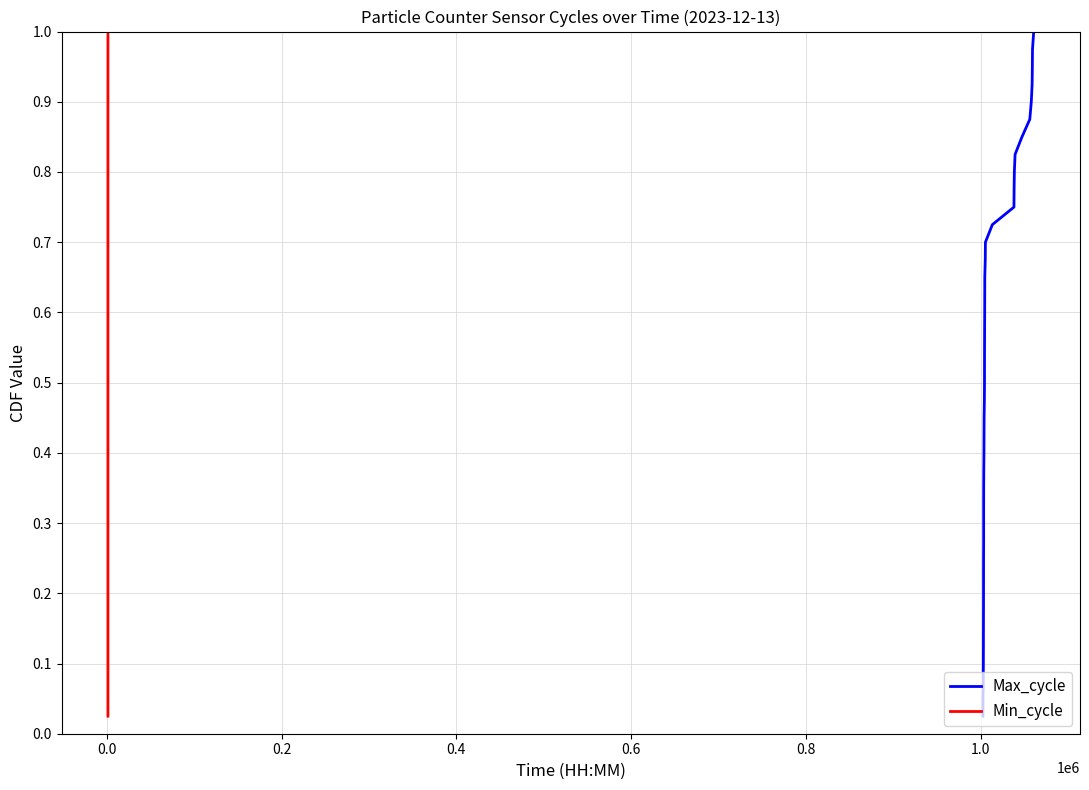

At how many categories does at least one series exceed 0?

40